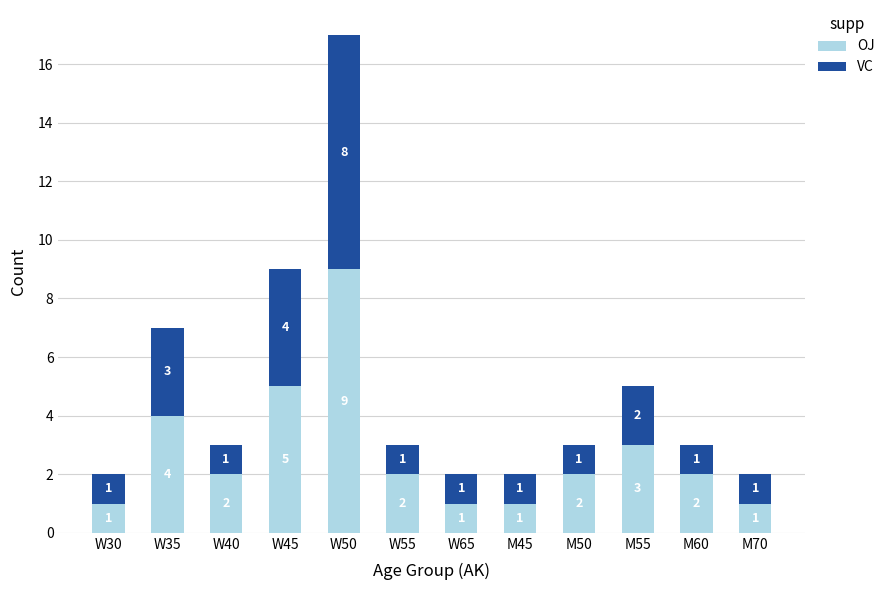

What is the difference between the maximum and minimum values in the OJ series?

8